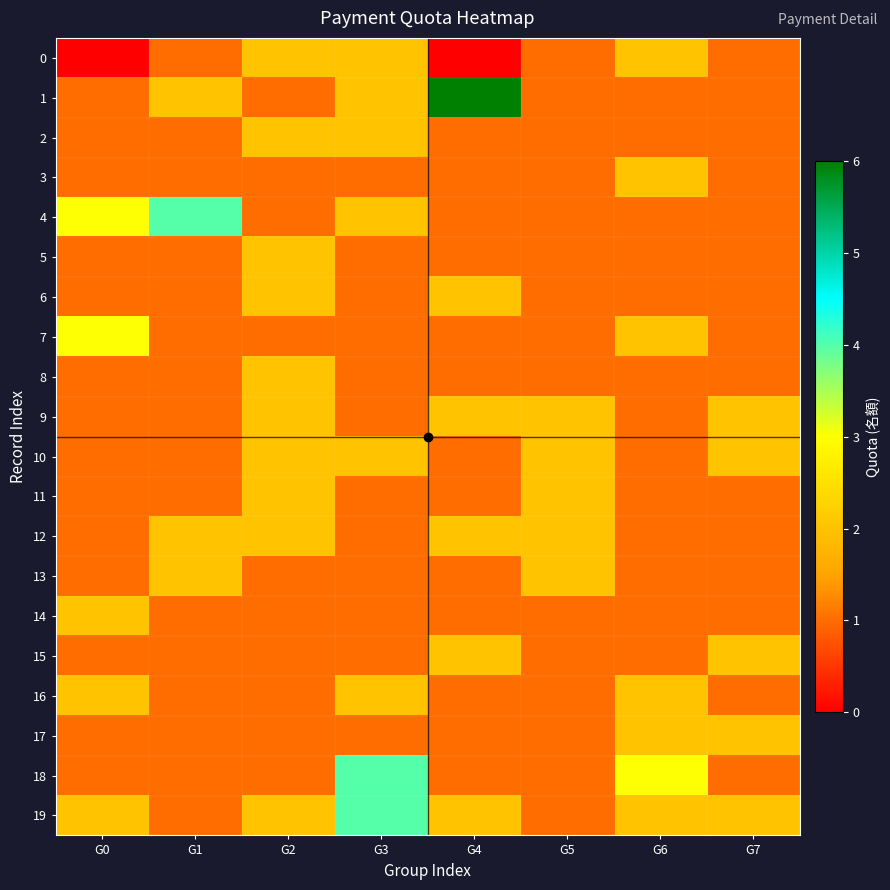

Which series has the widest spread of values?

1